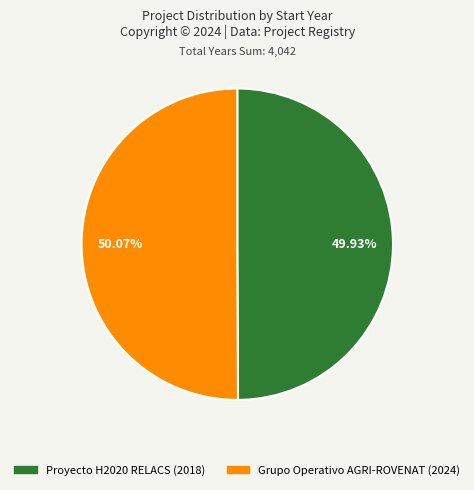

What percentage is NOT represented by Grupo Operativo AGRI-ROVENAT?

49.9%